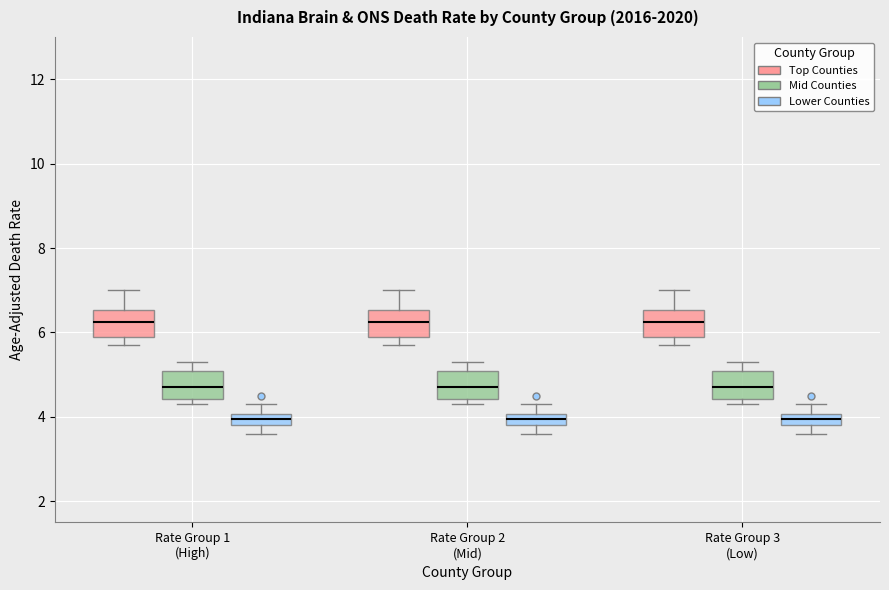

Where does the median line of the box for Rate Group 1 (High) (Top Counties) sit on the y-axis? The values are not printed on the chart, so give them approximately, as read against the axis.

6.2